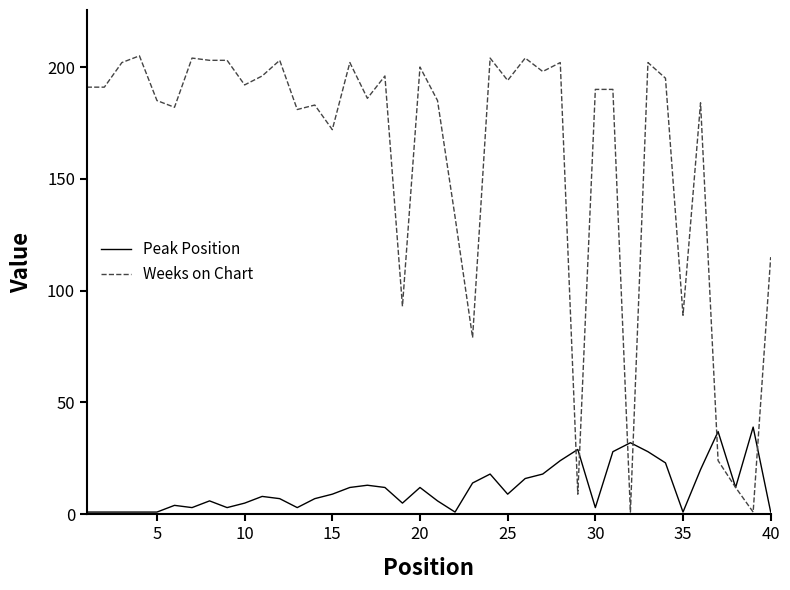

List the series in order of their peak value, highest first.

Weeks on Chart, Peak Position